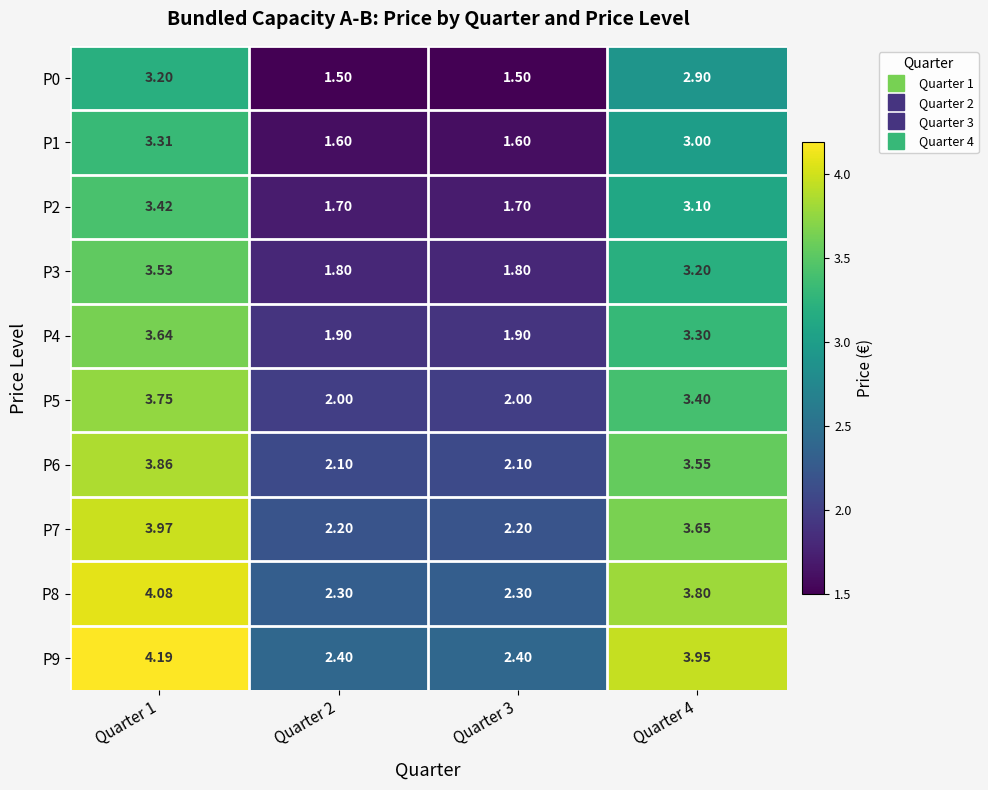

Is the value of P0 at Quarter 1 greater than the value of P6 at Quarter 1?

No